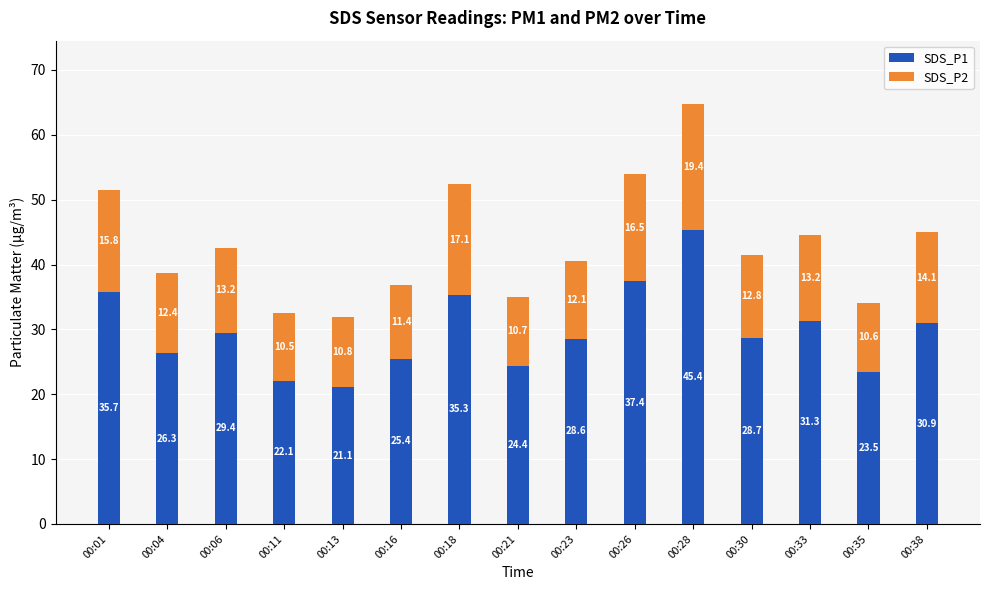

At which label does SDS_P1 reach its peak?

00:28